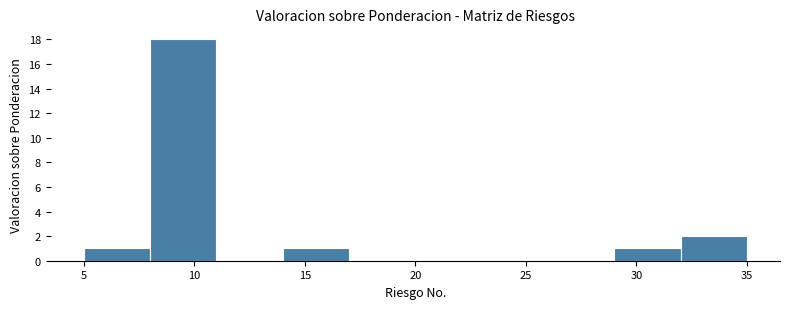

Reading left to right, list every bar in this chart as the range it spans on the x-axis followed by its height. The values are not printed on the chart, so give them approximately, as read against the axis.

5 to 8: 1
8 to 11: 18
11 to 14: 0
14 to 17: 1
17 to 20: 0
20 to 23: 0
23 to 26: 0
26 to 29: 0
29 to 32: 1
32 to 35: 2